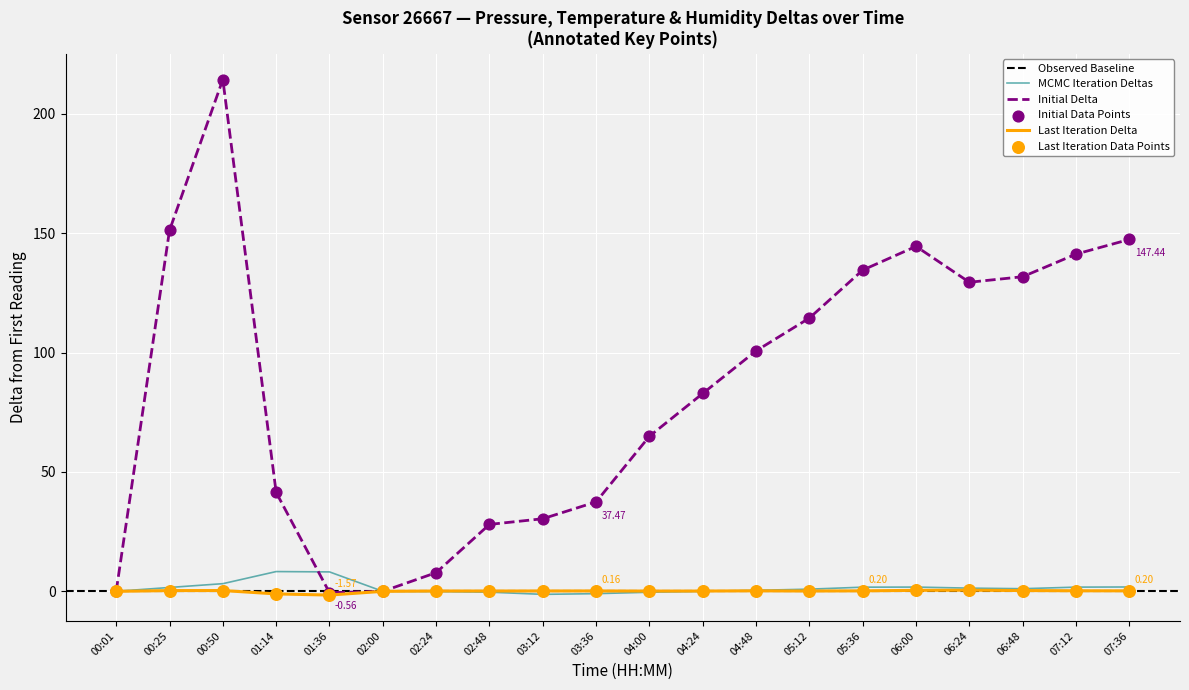

At how many categories does at least one series exceed 184?

1